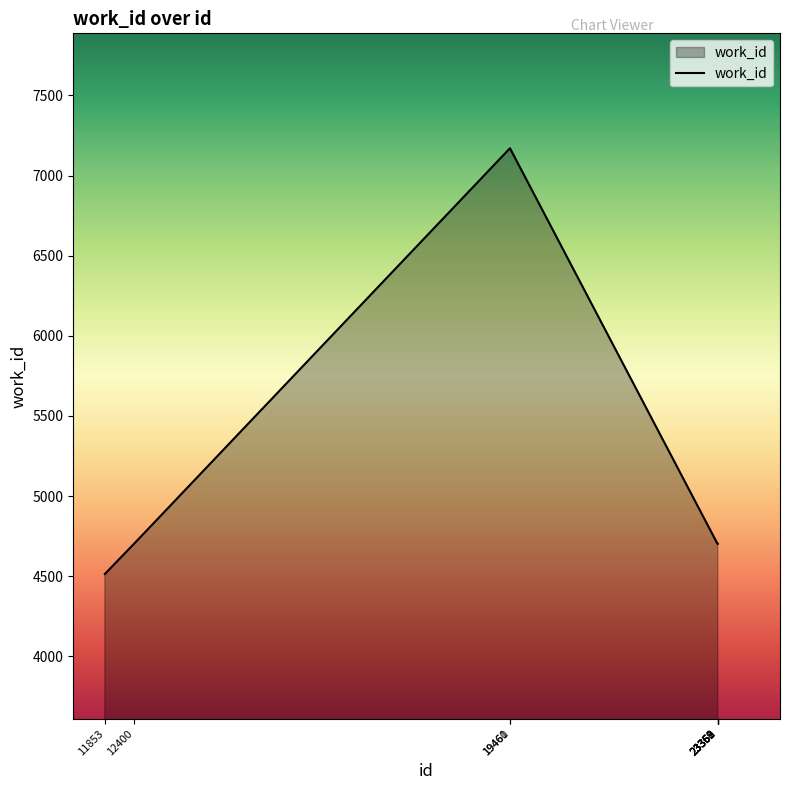

True or false: the data shows 7170 at 19460.

True